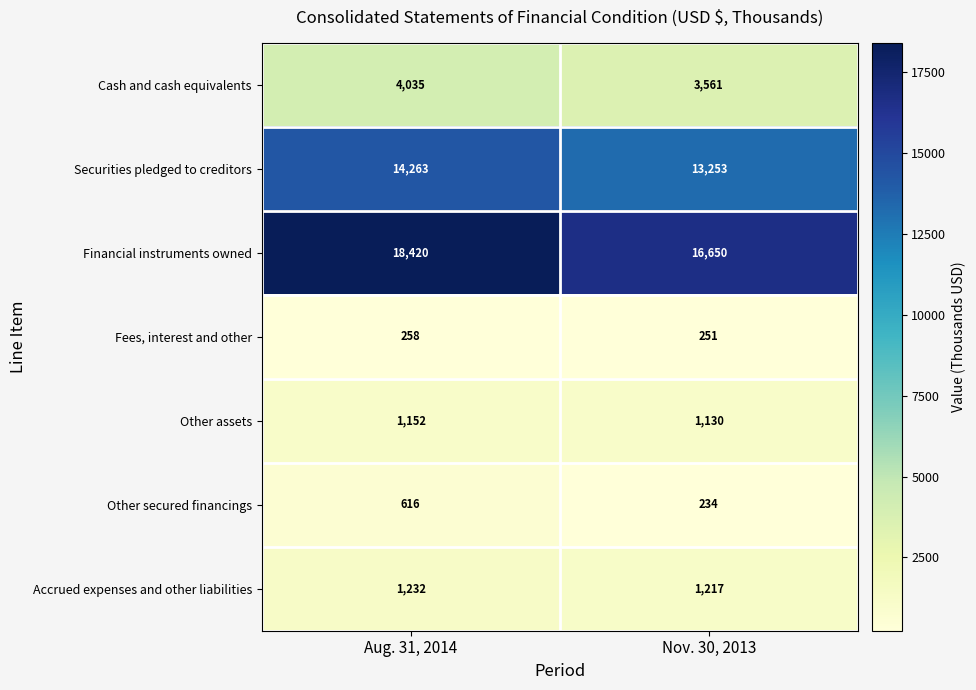

Which series has the largest range (max minus min)?

Financial instruments owned